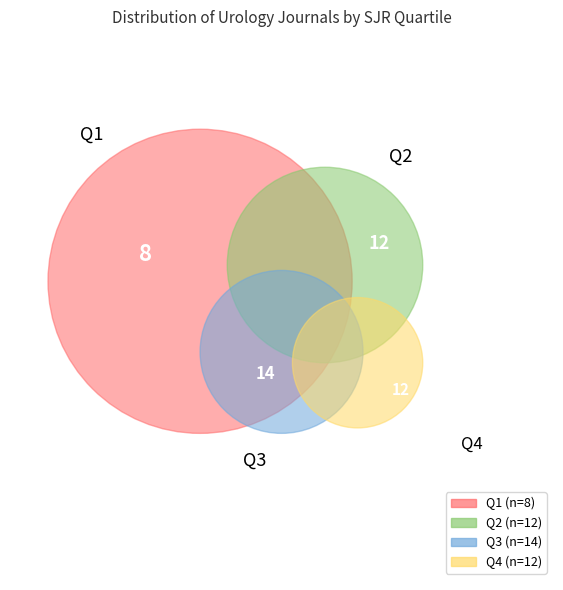

To the nearest percent, what is the average slice percentage?

25%